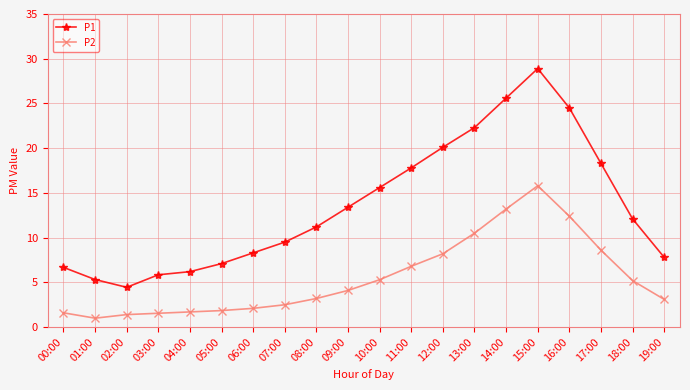

Rank the series at 02:00 from lowest to highest value.

P2, P1